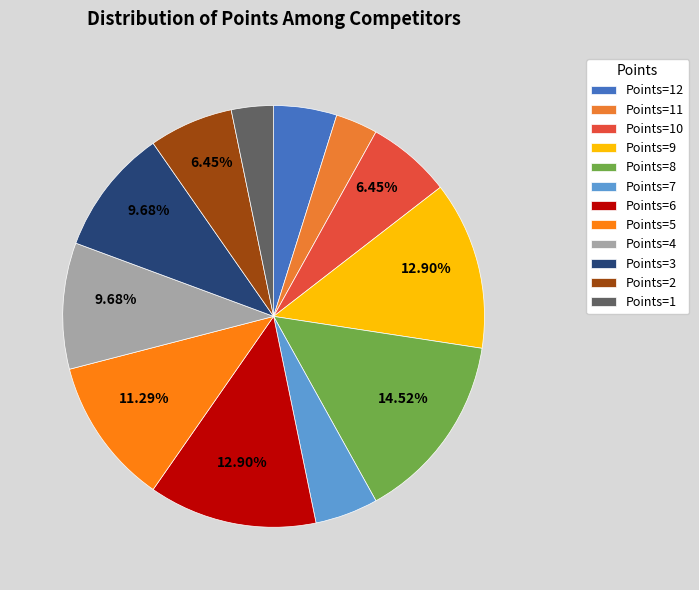

How many segments does this pie chart have?

12